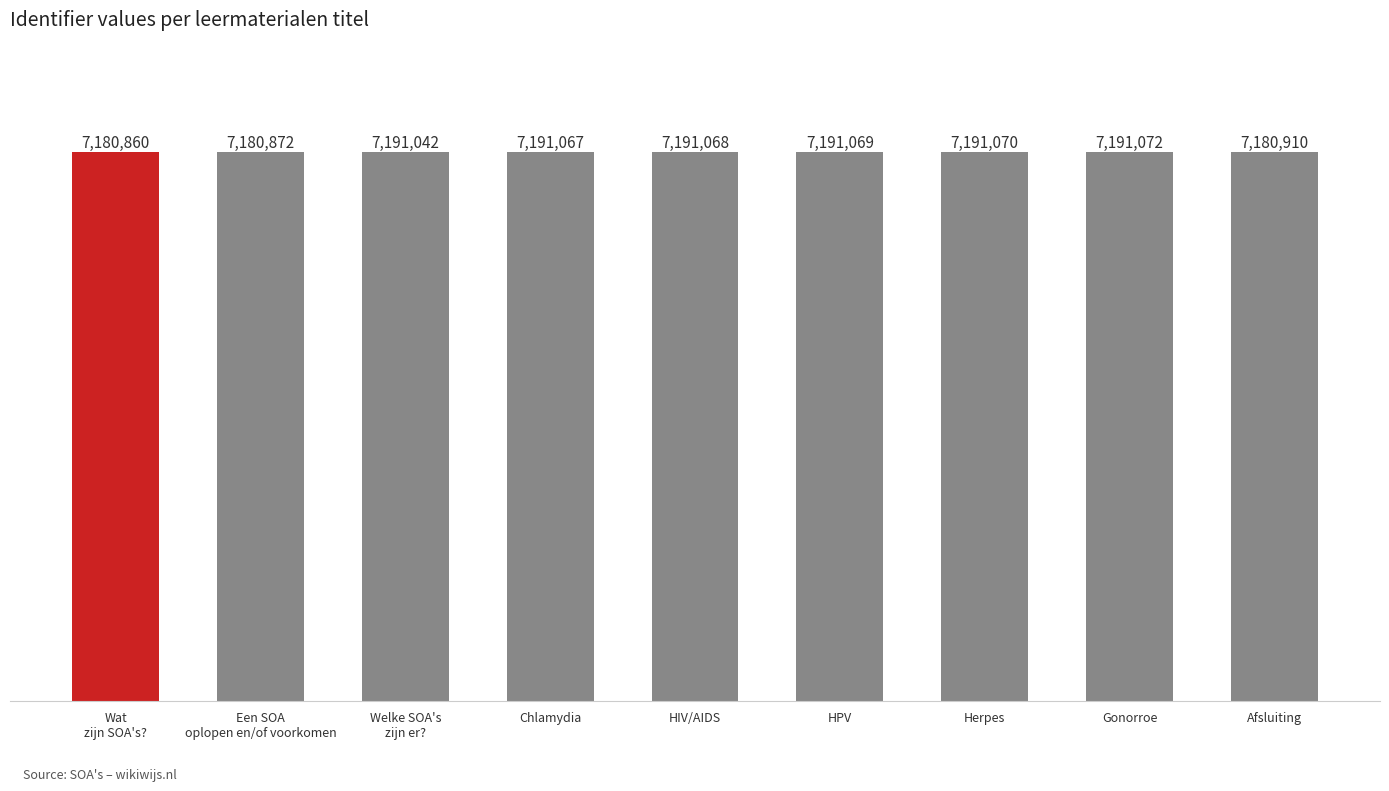

Rank the categories by value from highest to lowest.

Gonorroe, Herpes, HPV, HIV/AIDS, Chlamydia, Welke SOA's
zijn er?, Afsluiting, Een SOA
oplopen en/of voorkomen, Wat
zijn SOA's?